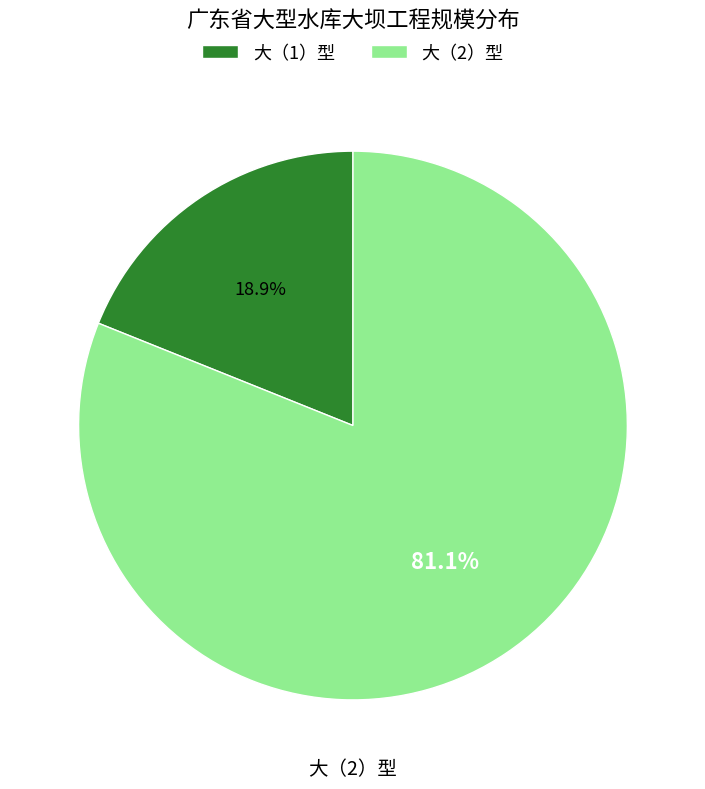

Is the sum of 大（2）型 and 大（1）型 greater than half?

Yes